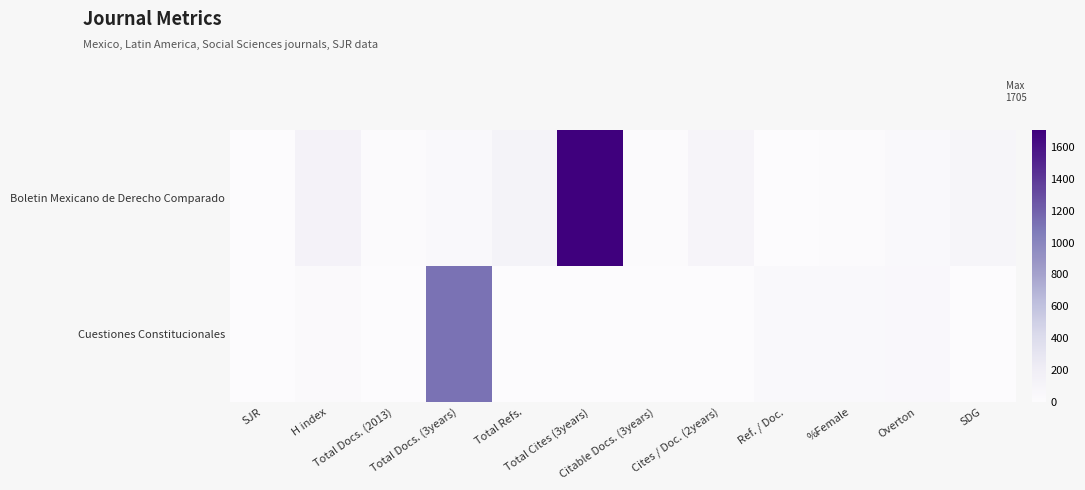

Which series changed the most between H index and Citable Docs. (3years)?

Boletin Mexicano de Derecho Comparado